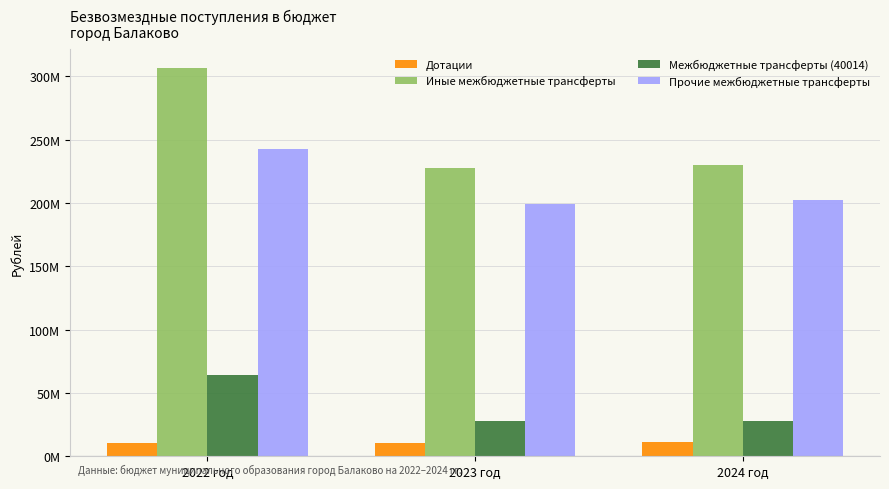

Which category has the lowest value in the Межбюджетные трансферты (40014) series?

2023 год